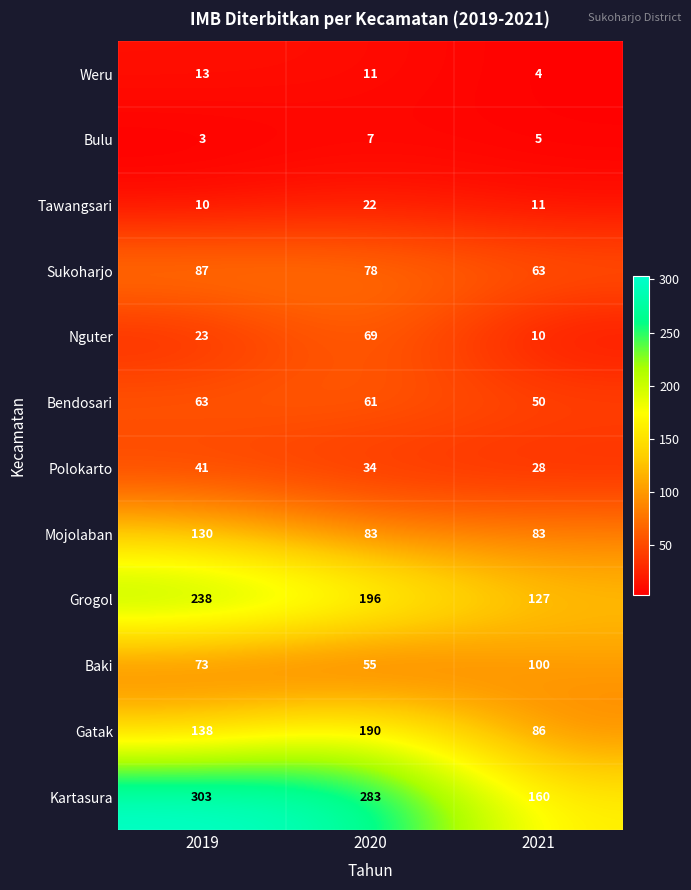

Which series changed the most between 2020 and 2021?

Kartasura